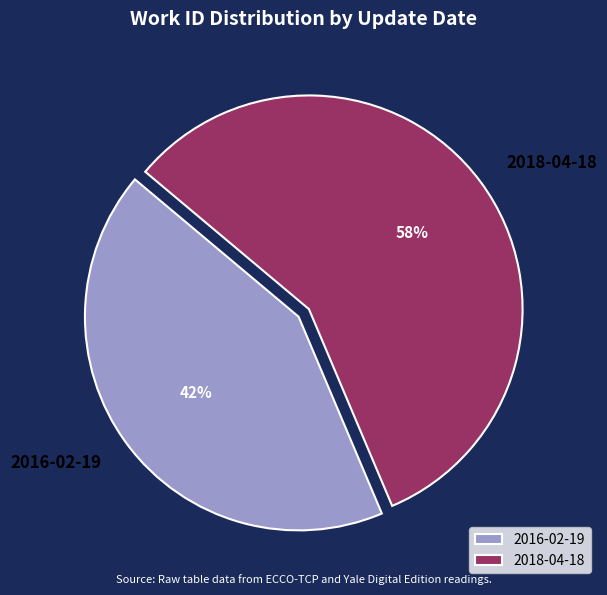

What percentage is the 2018-04-18 slice, to the nearest percent?

58%